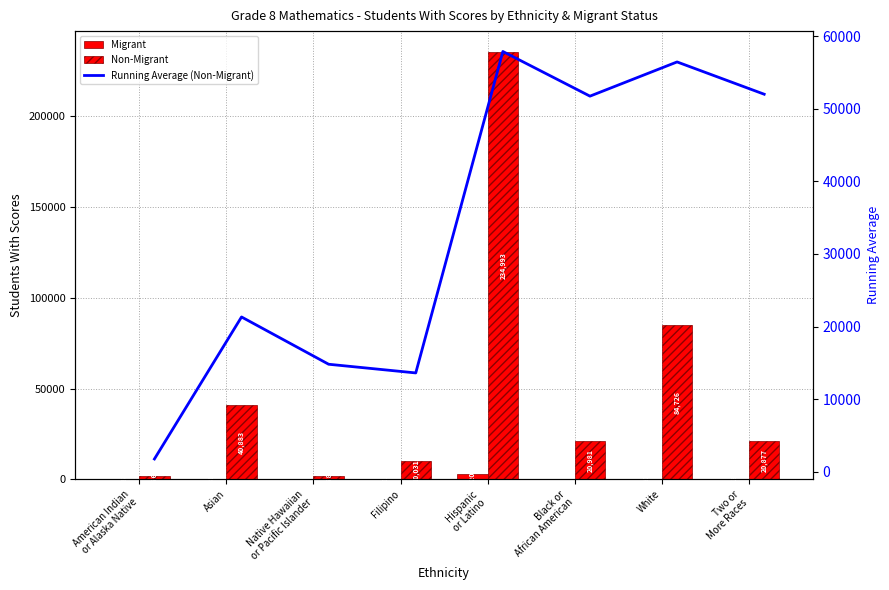

How many groups of bars are there?

8